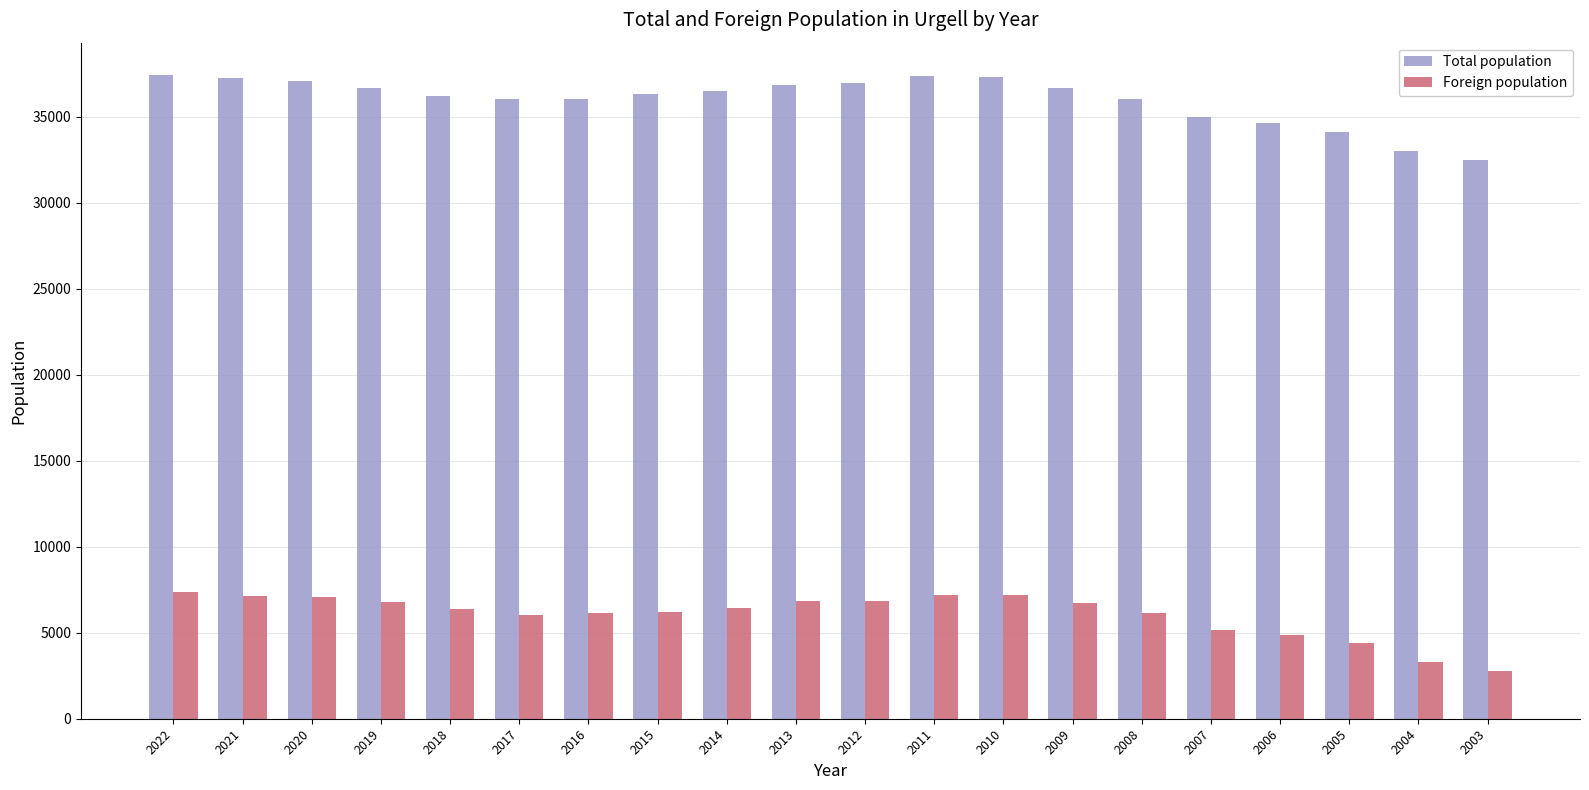

Is the value of Total population at 2021 greater than the value of Foreign population at 2018?

Yes